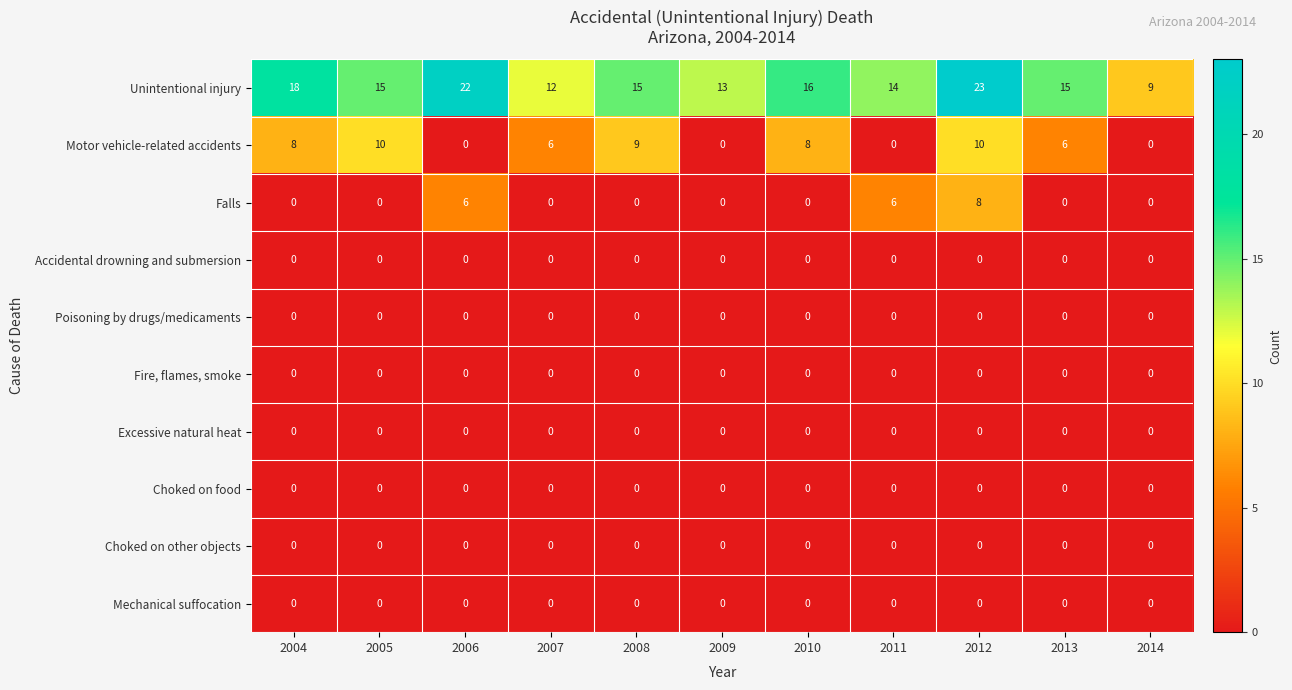

Between 2008 and 2011, which series saw the biggest shift?

Motor vehicle-related accidents